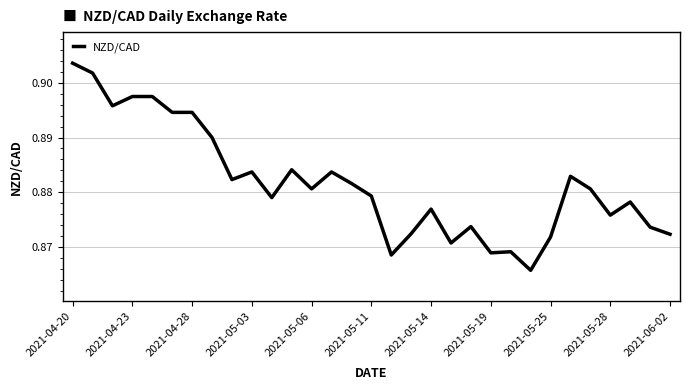

What is the value of the 26th point from the left?

0.9